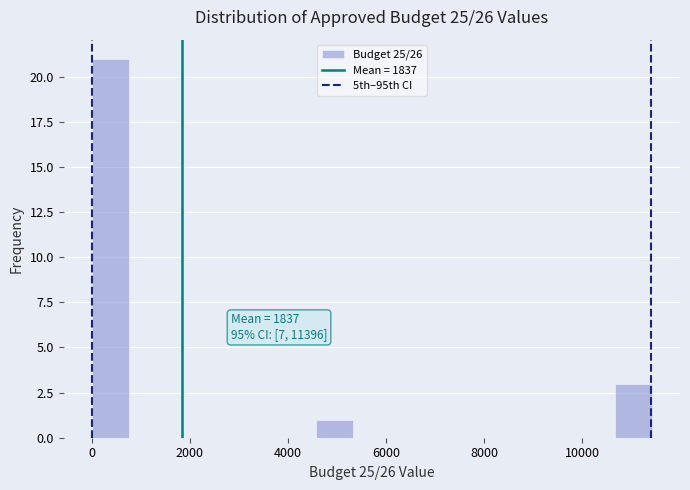

Read against the x-axis, roughly where is the centre of the tallest bar?

400